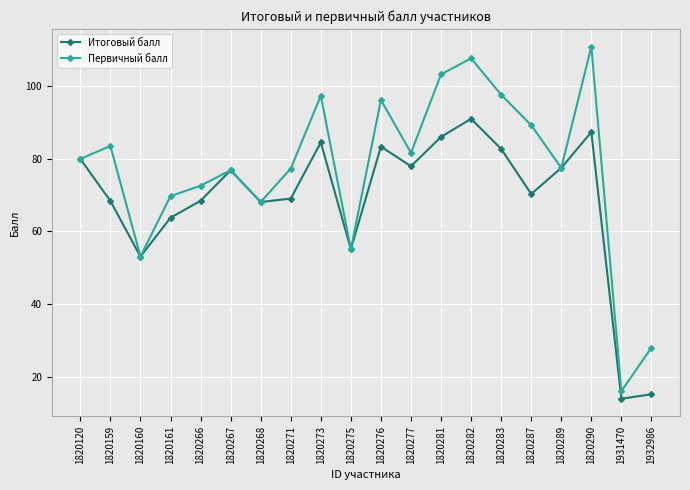

At which category does Первичный балл reach its first local peak?

1820159